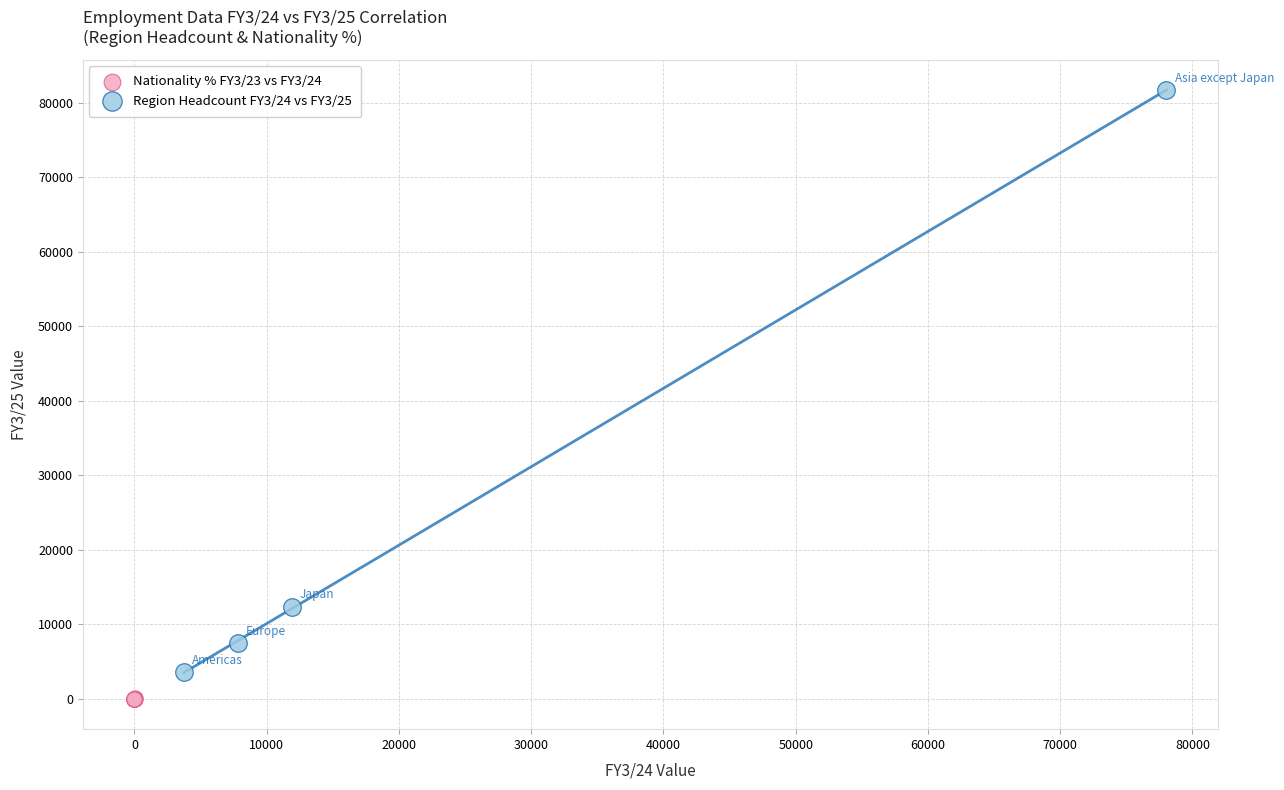

What are all the series names shown in the legend?

Nationality % FY3/23 vs FY3/24, Region Headcount FY3/24 vs FY3/25